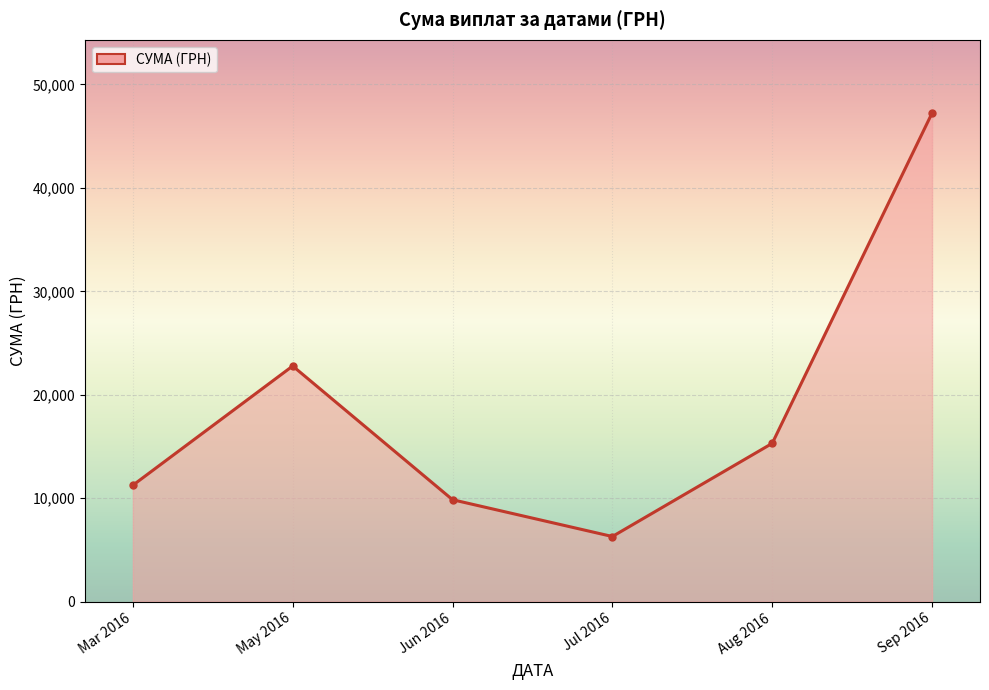

Approximately how many times larger is the value at Jun 2016 compared to May 2016?

0.4